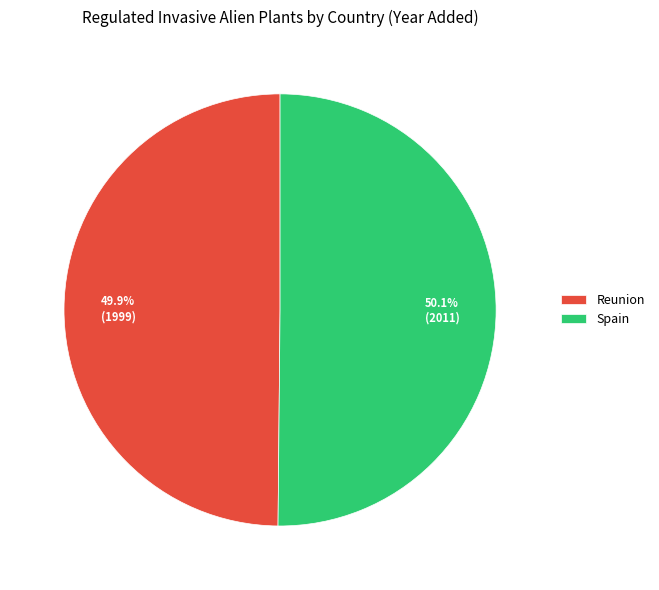

To the nearest percent, what portion does Spain represent?

50%